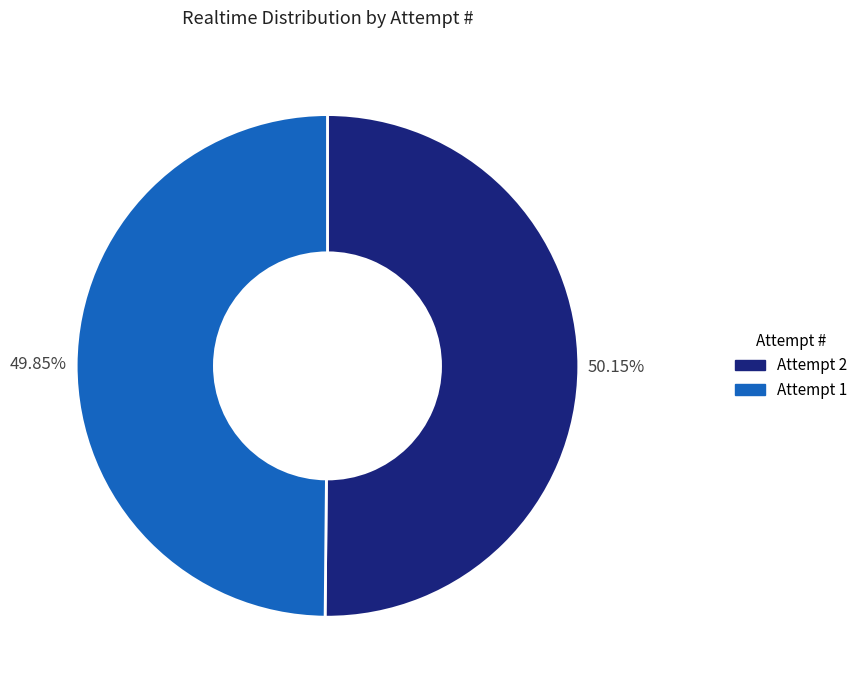

Is there a majority slice in this chart?

Yes